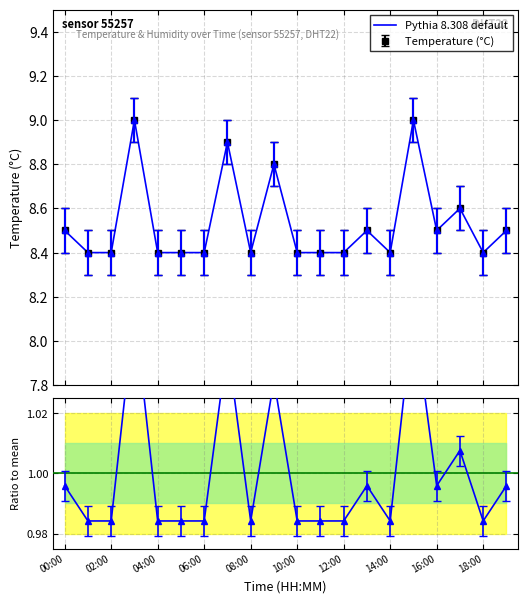

Count the values in the range 8 to 9.

20